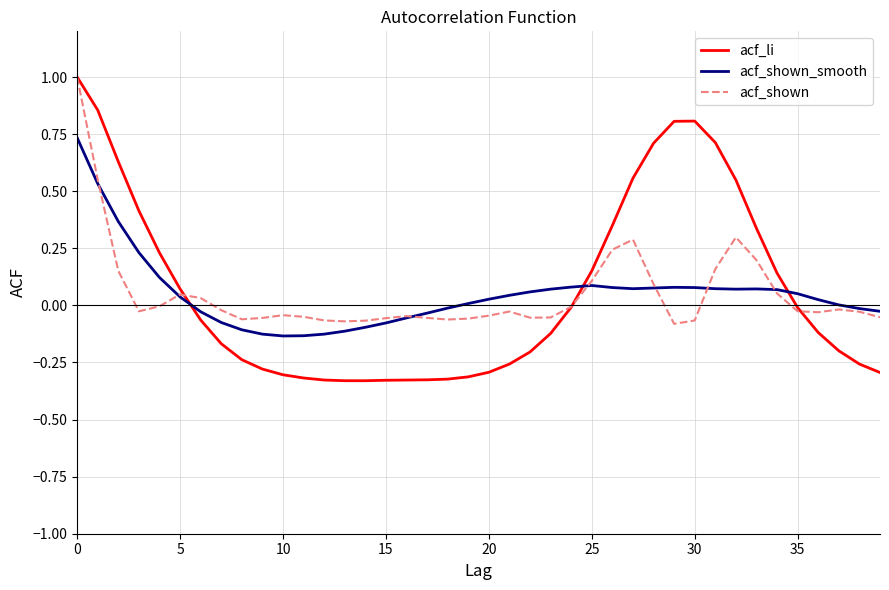

What is the maximum value for acf_li?

1.0